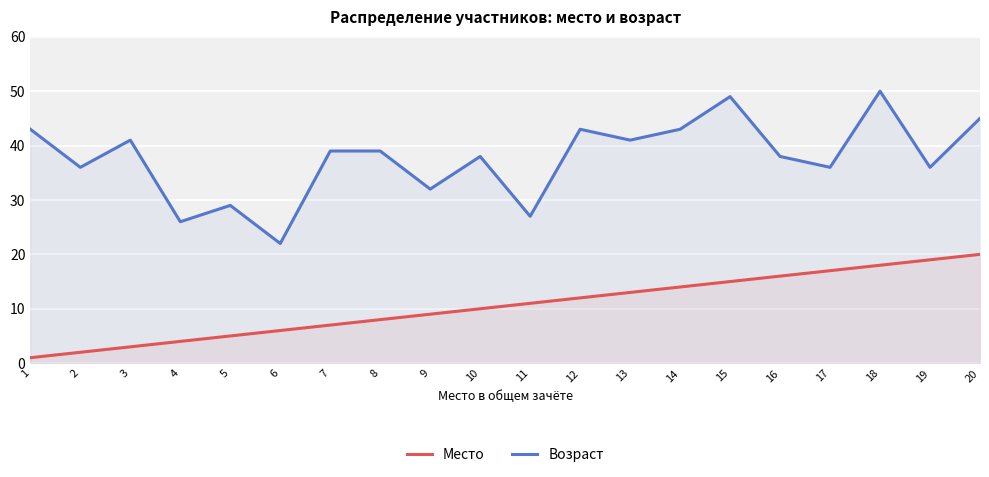

Reading left to right, what are all the values shown in this chart?

Место: 1=1	2=2	3=3	4=4	5=5	6=6	7=7	8=8	9=9	10=10	11=11	12=12	13=13	14=14	15=15	16=16	17=17	18=18	19=19	20=20
Возраст: 1=43	2=36	3=41	4=26	5=29	6=22	7=39	8=39	9=32	10=38	11=27	12=43	13=41	14=43	15=49	16=38	17=36	18=50	19=36	20=45